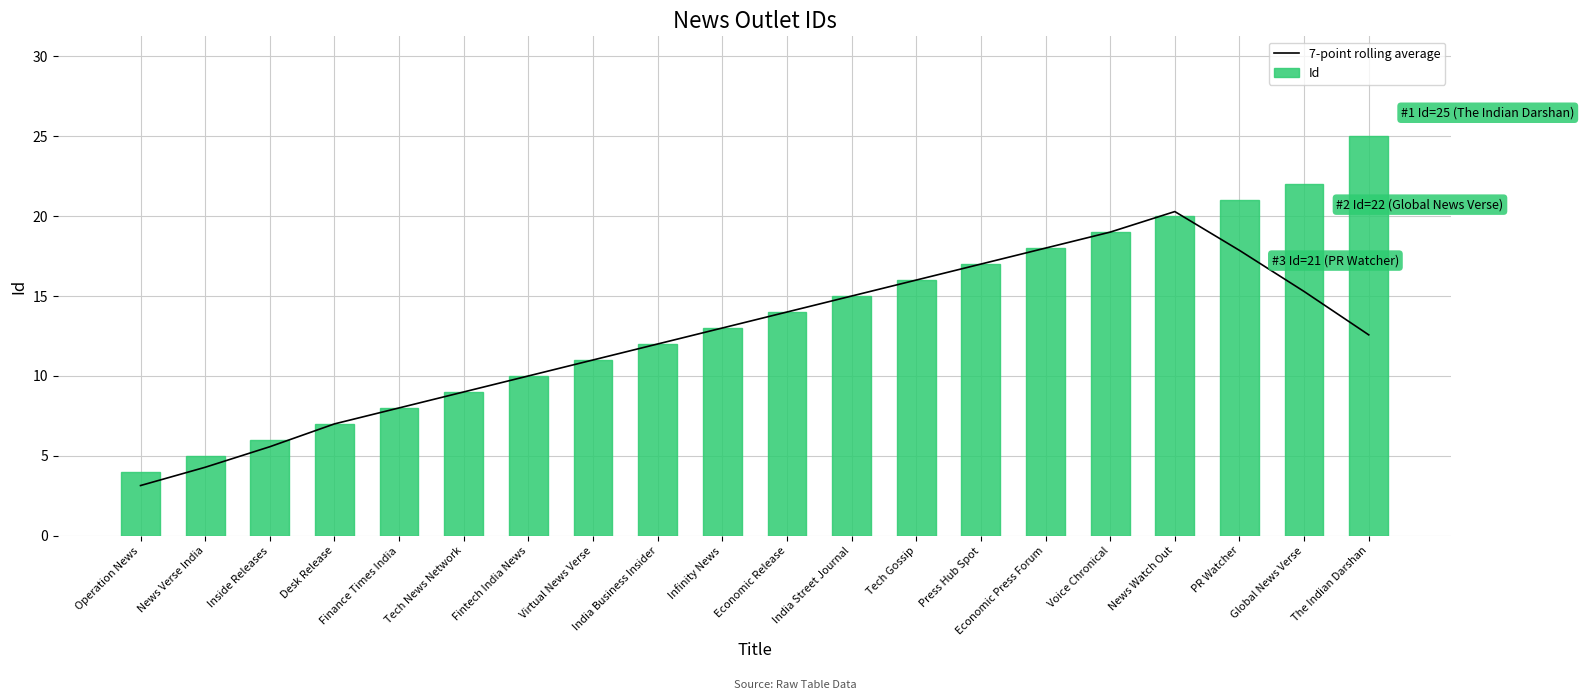

What is the sum of the 7-point rolling average values at Finance Times India and Tech Gossip?

24.0